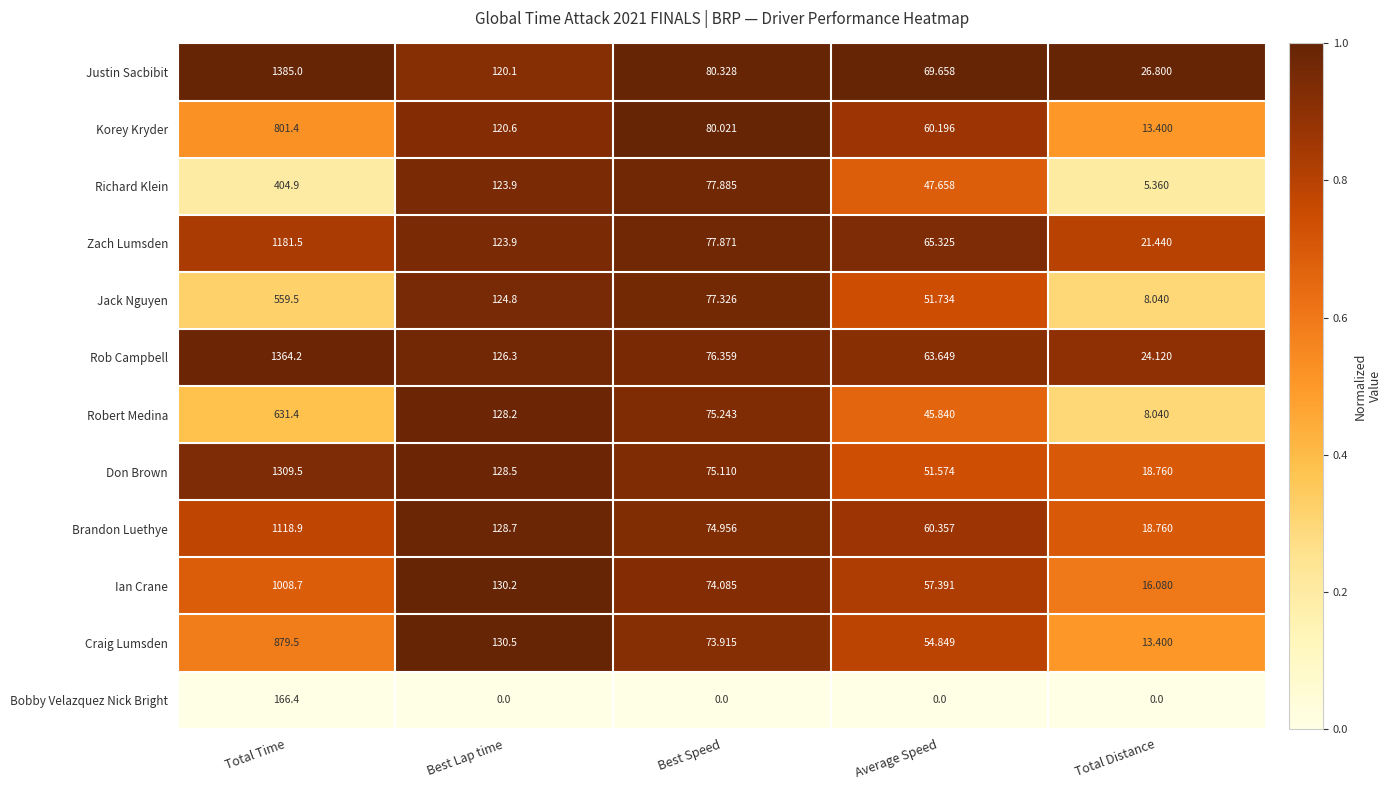

Rank the series at Average Speed from highest to lowest value.

Justin Sacbibit, Zach Lumsden, Rob Campbell, Brandon Luethye, Korey Kryder, Ian Crane, Craig Lumsden, Jack Nguyen, Don Brown, Richard Klein, Robert Medina, Bobby Velazquez Nick Bright